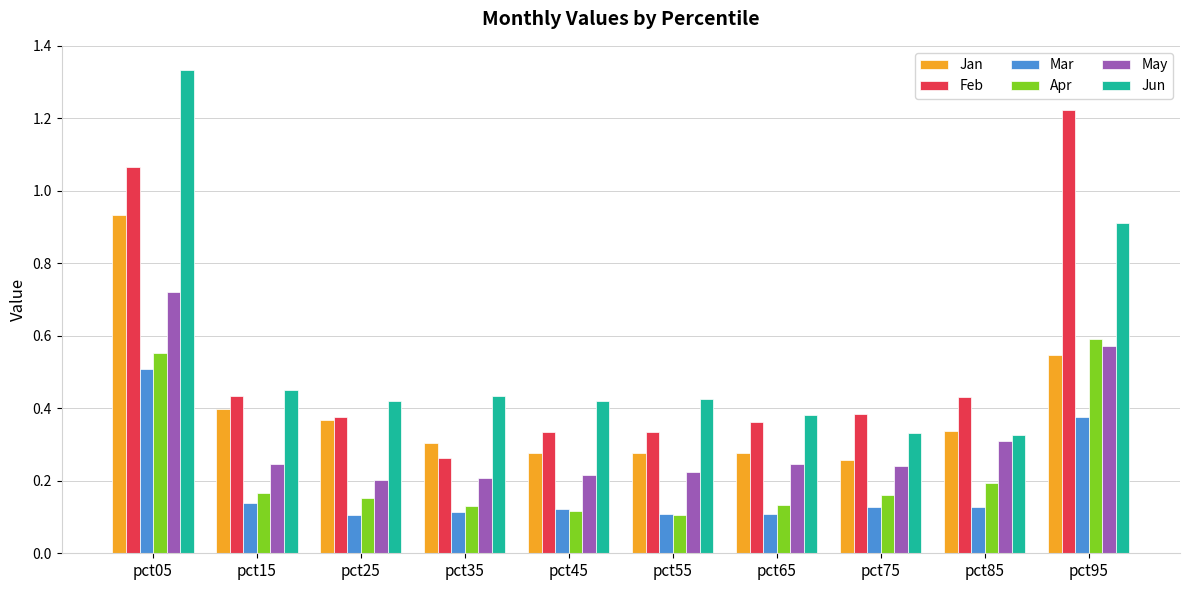

How many Apr values are between 0 and 1?

10